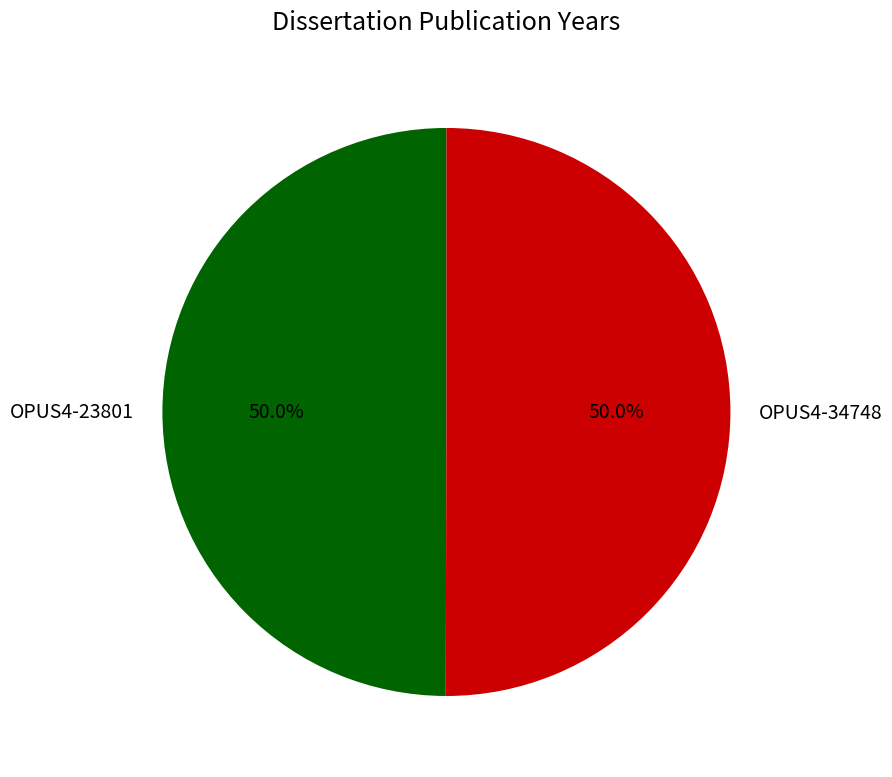

The OPUS4-34748 slice represents 50% of the pie. True or false?

True